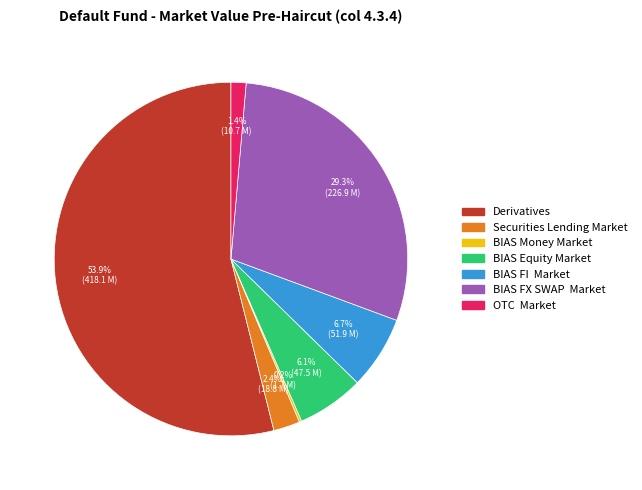

What portion of the pie excludes BIAS FX SWAP Market?

70.7%